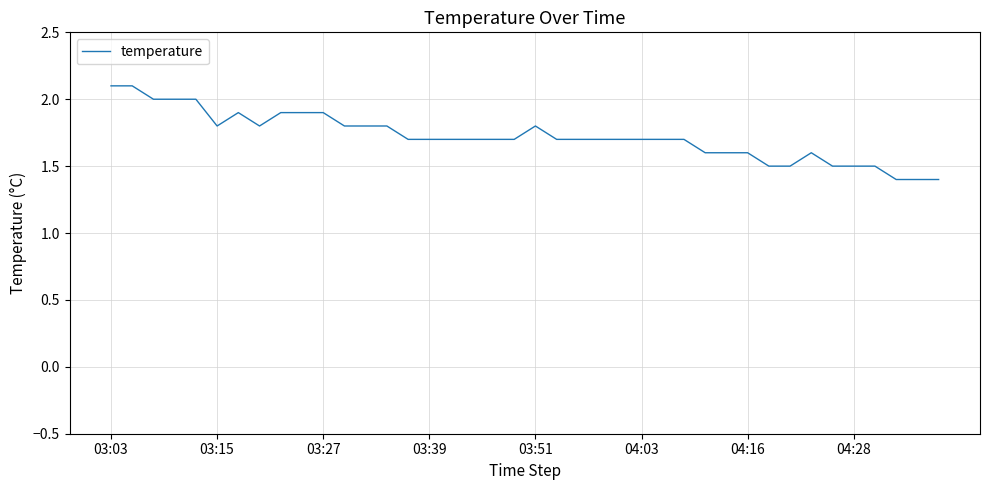

What is the difference between the maximum and minimum values?

0.7